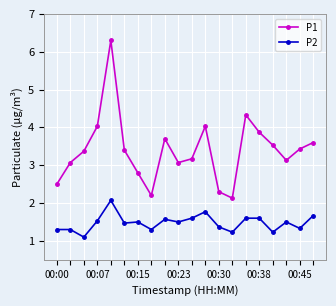

Which series has the largest range (max minus min)?

P1